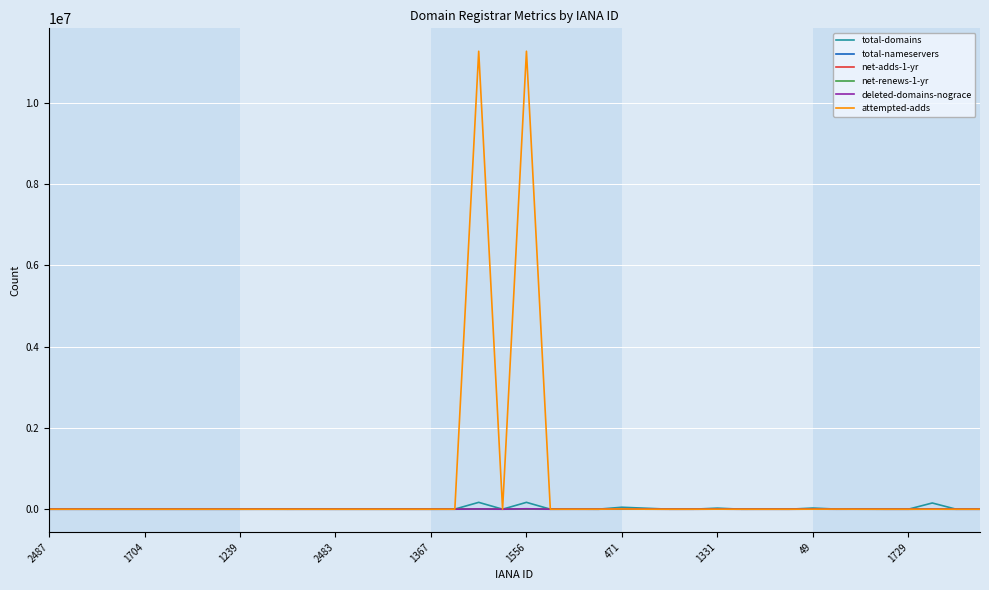

Which series has the largest range (max minus min)?

attempted-adds